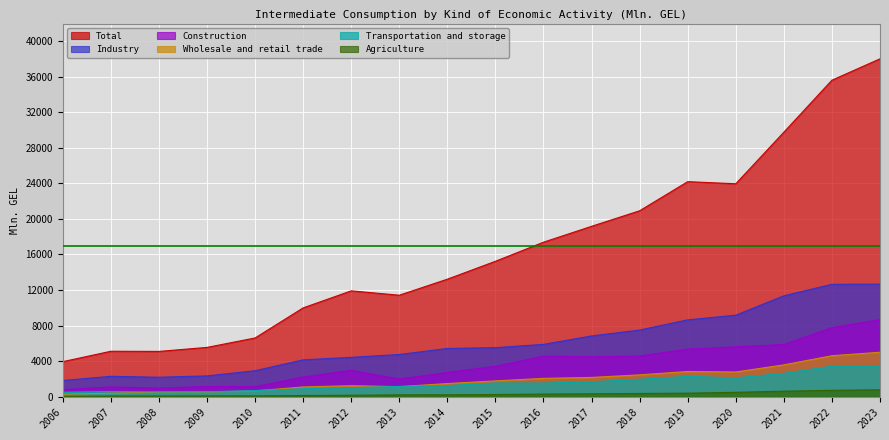

True or false: Wholesale and retail trade and Construction cross at least once.

False